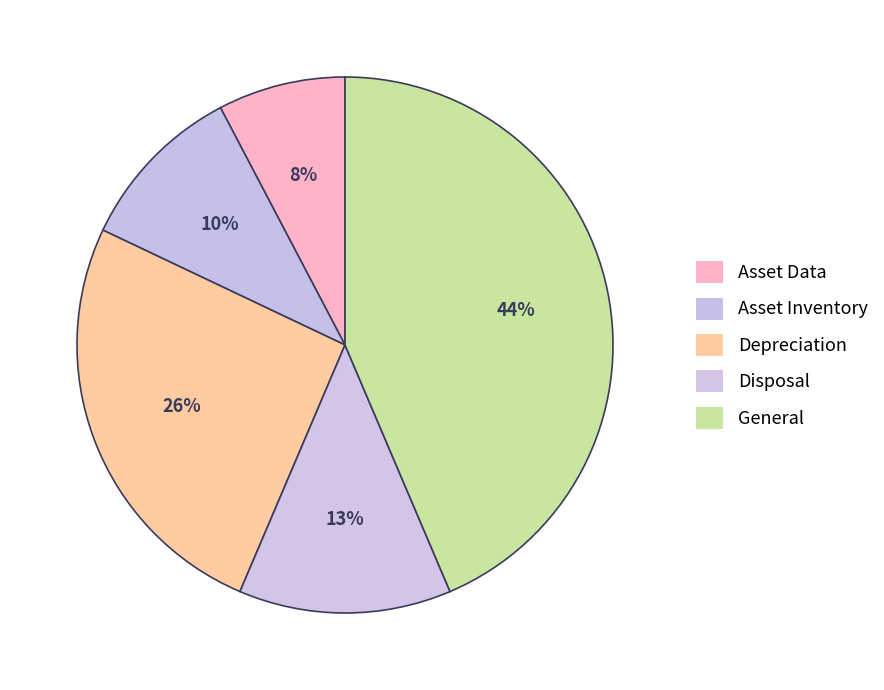

Which category has the smallest portion of the pie?

Asset Data